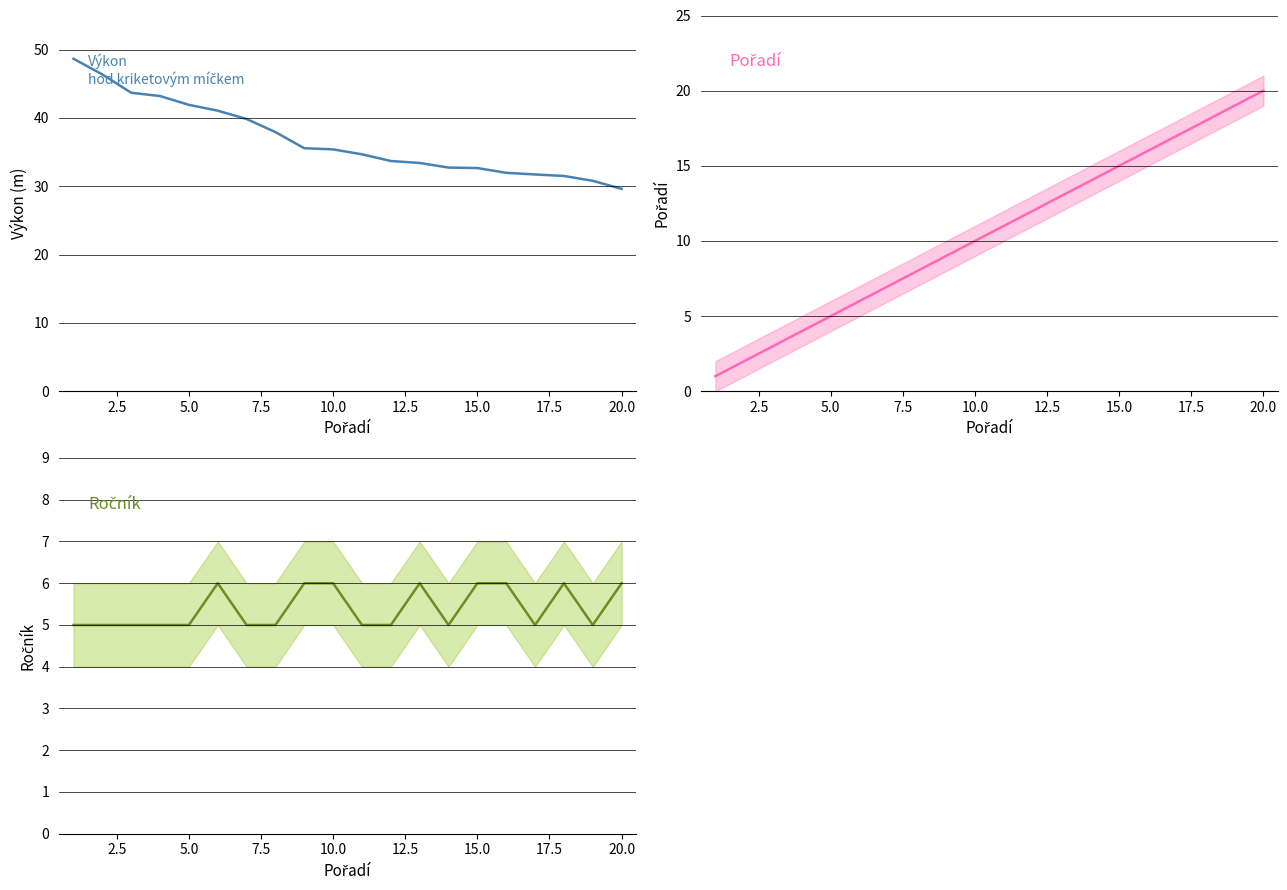

Which series has the largest range (max minus min)?

Výkon